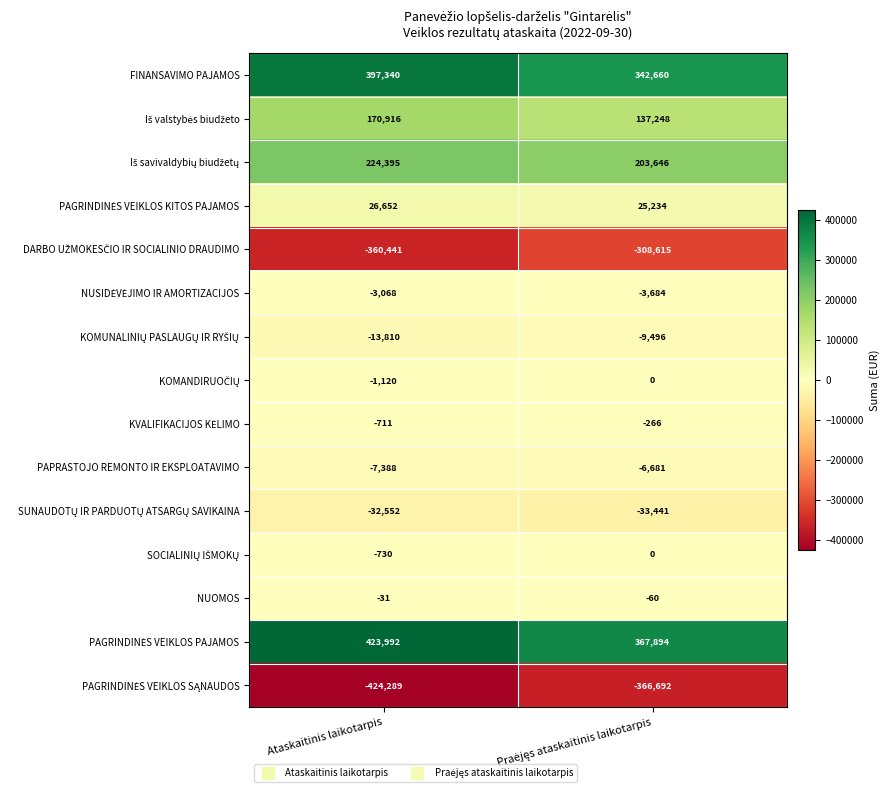

At which category is the sum across all series the highest?

Ataskaitinis laikotarpis